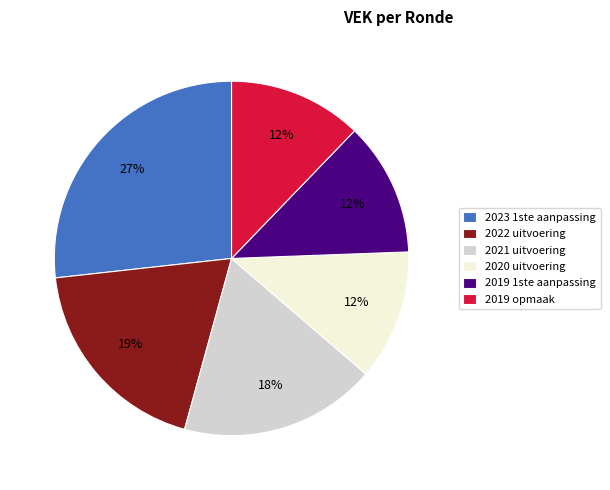

Combined, do 2019 opmaak and 2023 1ste aanpassing account for over 50%?

No